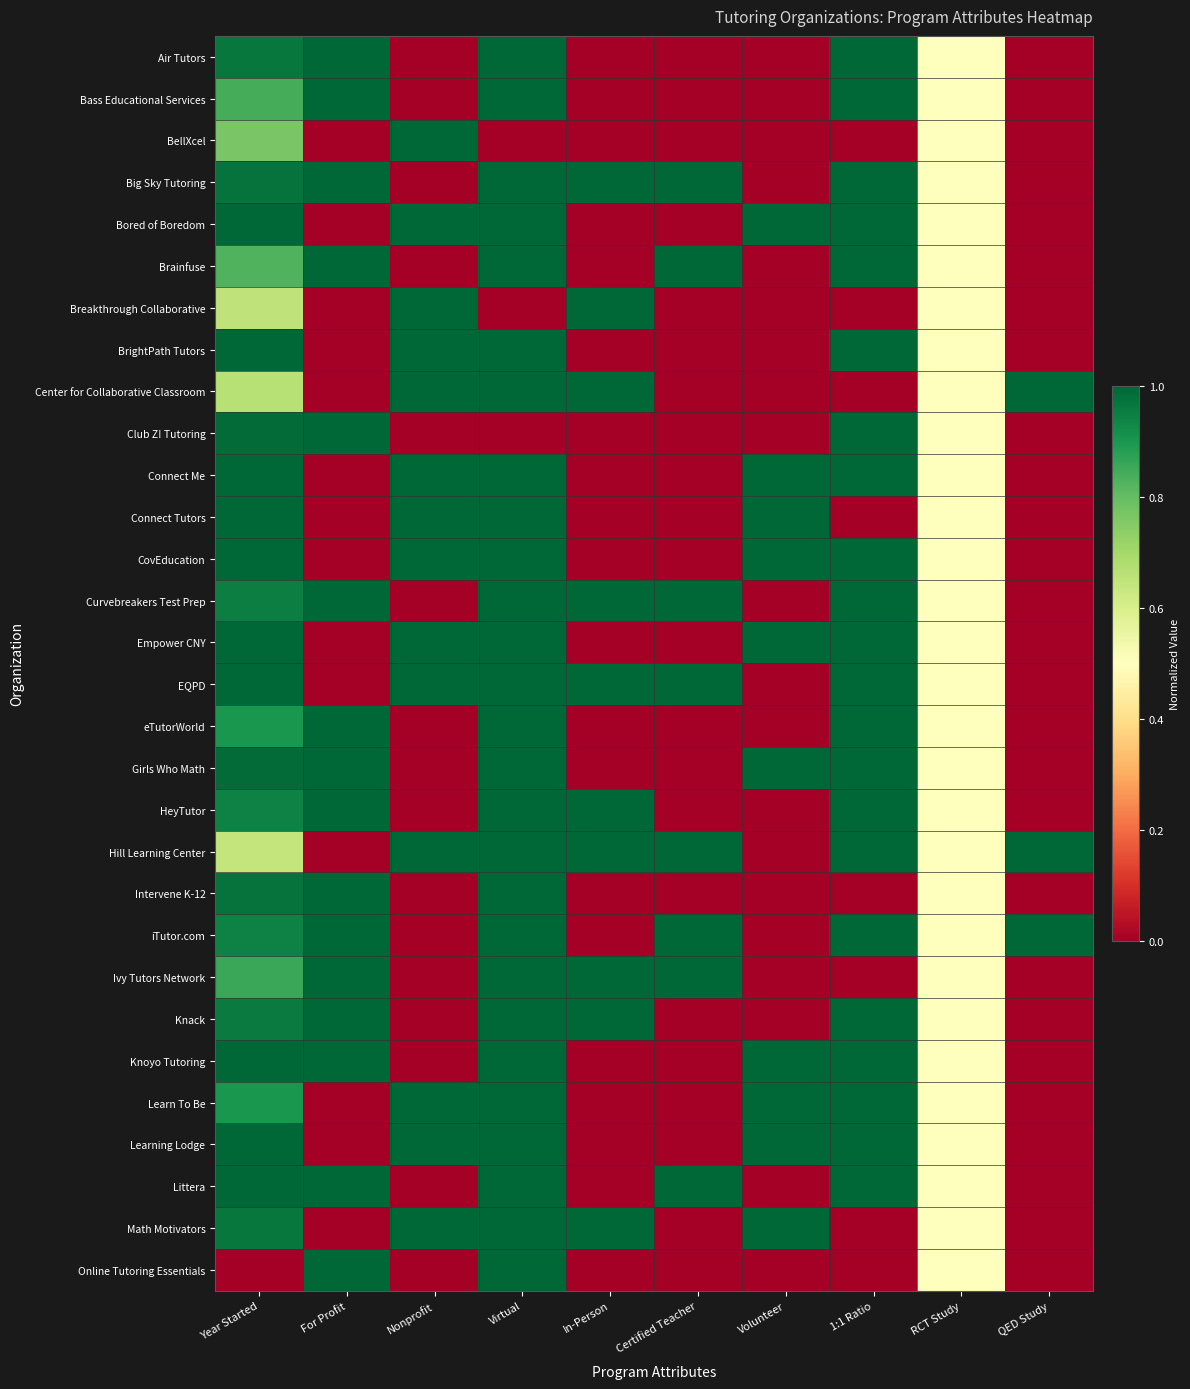

Rank the series at Volunteer from highest to lowest value.

Bored of Boredom, Connect Me, Connect Tutors, CovEducation, Empower CNY, Girls Who Math, Knoyo Tutoring, Learn To Be, Learning Lodge, Math Motivators, Air Tutors, Bass Educational Services, BellXcel, Big Sky Tutoring, Brainfuse, Breakthrough Collaborative, BrightPath Tutors, Center for Collaborative Classroom, Club Z! Tutoring, Curvebreakers Test Prep, EQPD, eTutorWorld, HeyTutor, Hill Learning Center, Intervene K-12, iTutor.com, Ivy Tutors Network, Knack, Littera, Online Tutoring Essentials